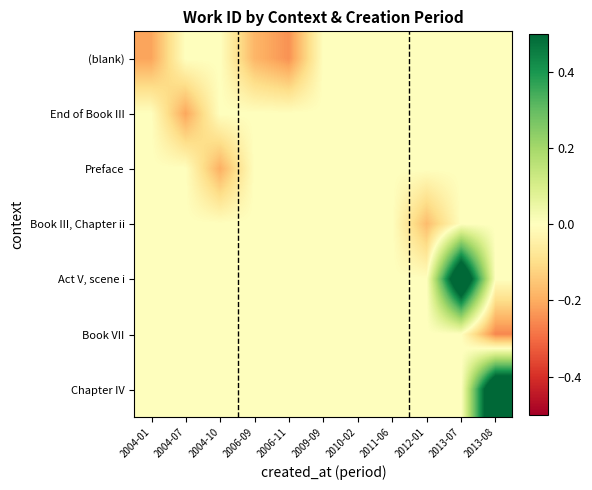

Which has a higher value, 2006-11 or 2006-09?

2006-09